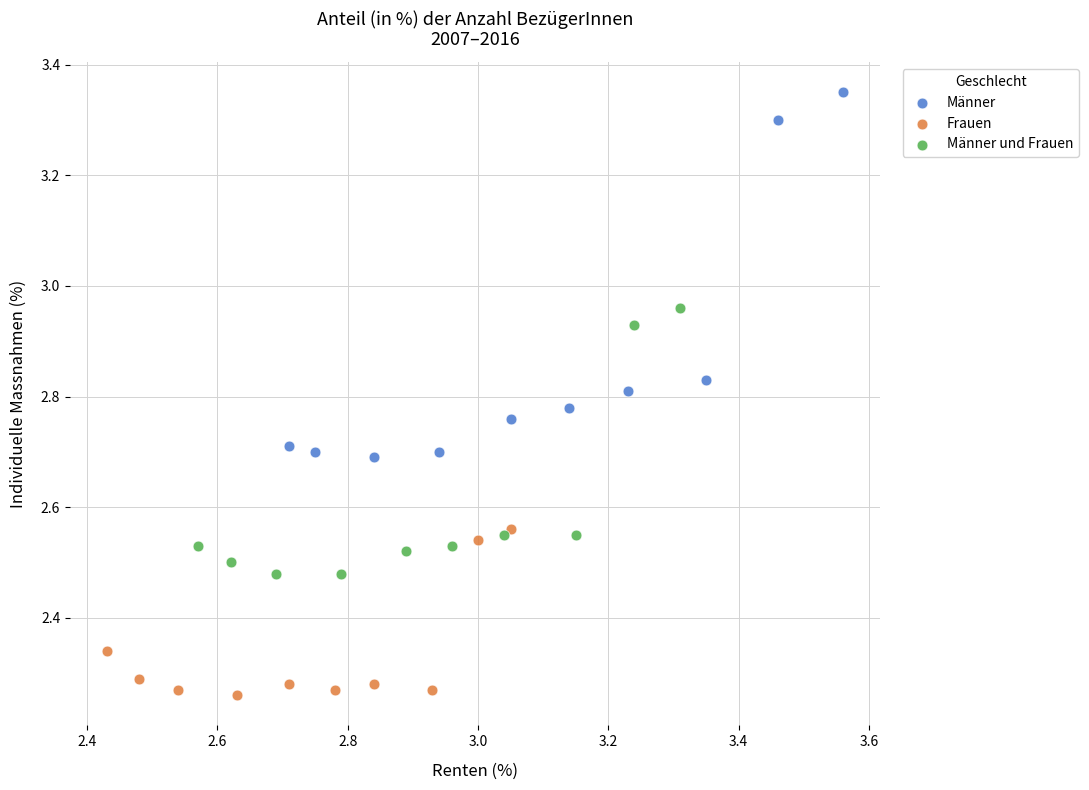

What are all the series names shown in the legend?

Männer, Frauen, Männer und Frauen